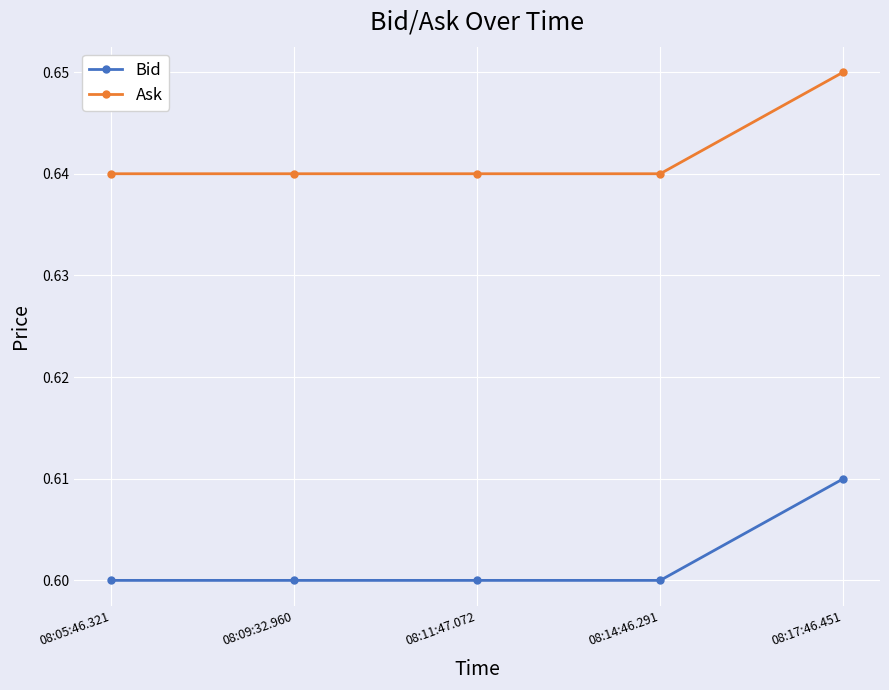

At 08:11:47.072, list the series in order from largest to smallest.

Ask, Bid